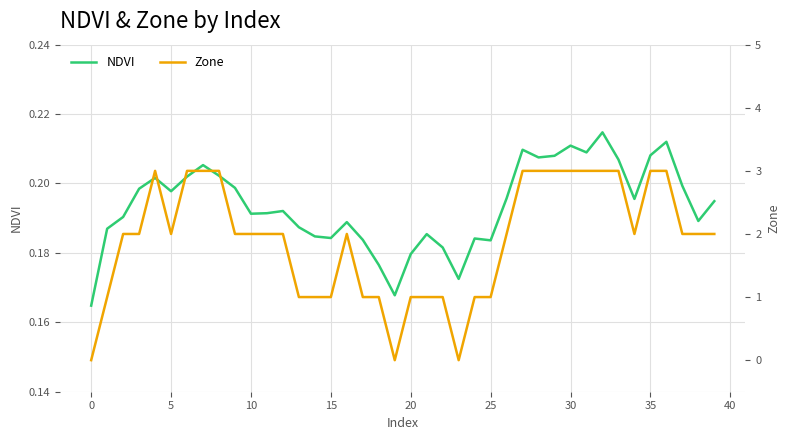

List the series in order of their peak value, lowest first.

NDVI, Zone